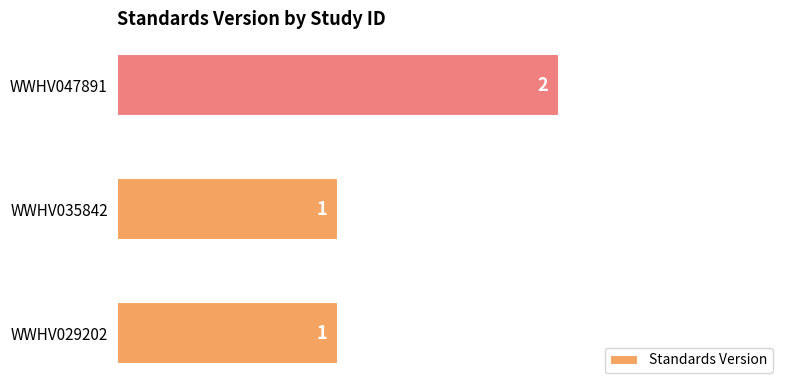

What is the smallest value displayed?

1